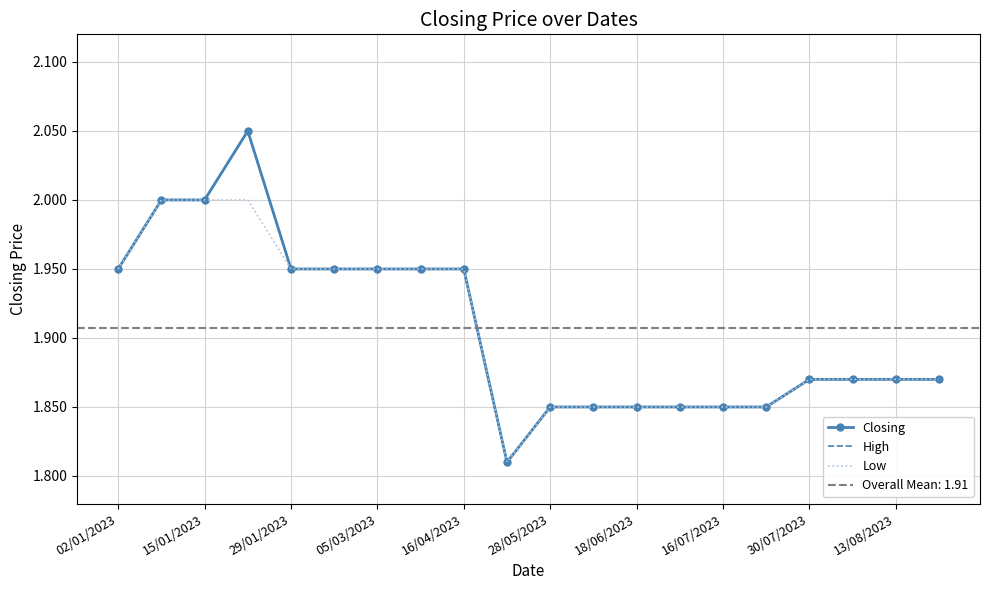

Reading left to right, list all the values displayed in this chart.

Closing: 1.9	2.0	2.0	2.0	1.9	1.9	1.9	1.9	1.9	1.8	1.9	1.9	1.9	1.9	1.9	1.9	1.9	1.9	1.9	1.9
High: 1.9	2.0	2.0	2.0	1.9	1.9	1.9	1.9	1.9	1.8	1.9	1.9	1.9	1.9	1.9	1.9	1.9	1.9	1.9	1.9
Low: 1.9	2.0	2.0	2.0	1.9	1.9	1.9	1.9	1.9	1.8	1.9	1.9	1.9	1.9	1.9	1.9	1.9	1.9	1.9	1.9